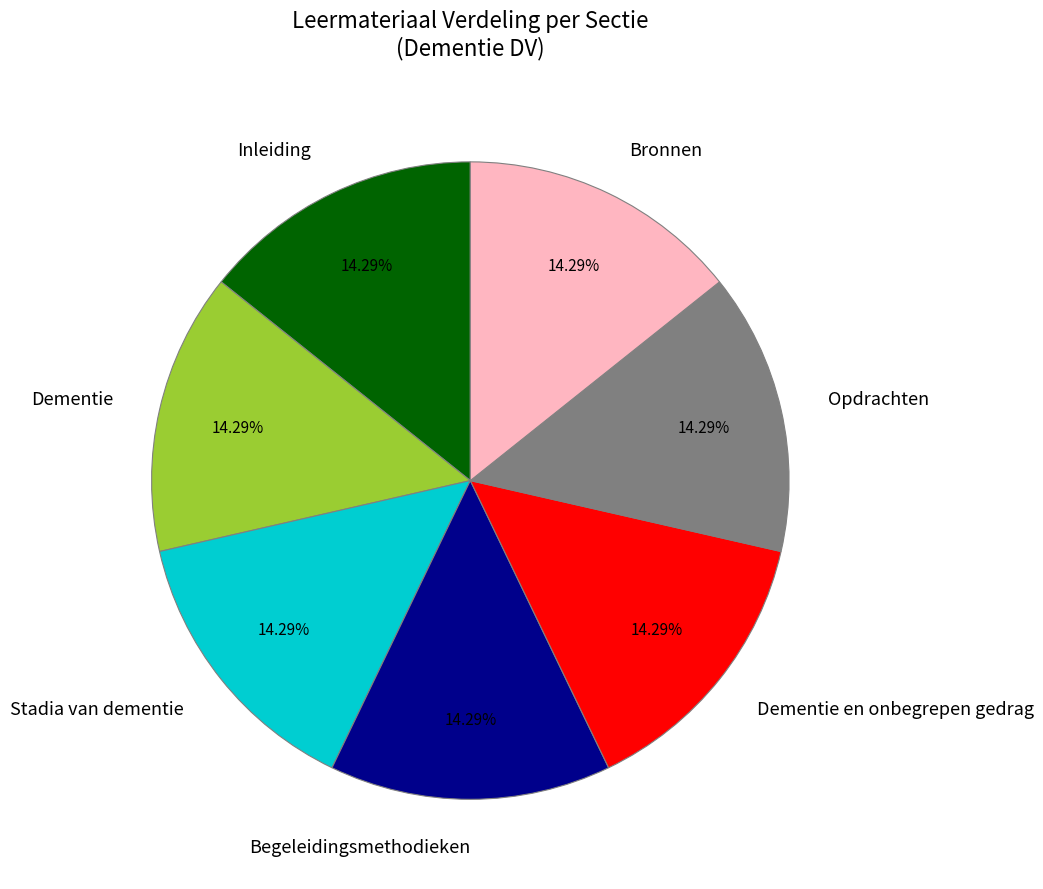

Approximately how many times larger is the value at Bronnen compared to Begeleidingsmethodieken?

1.0